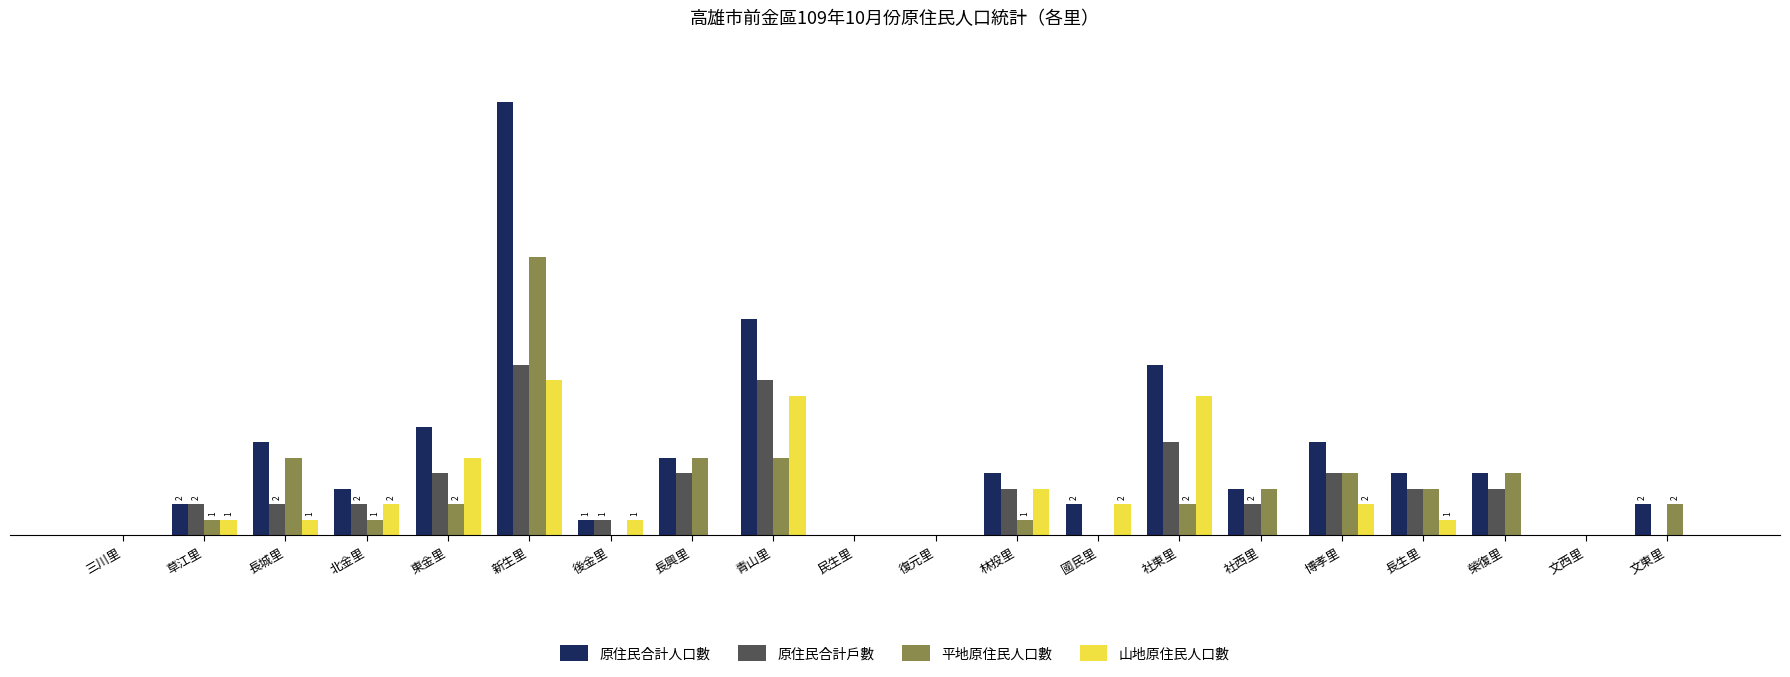

At which category does the chart reach its peak across all series?

新生里